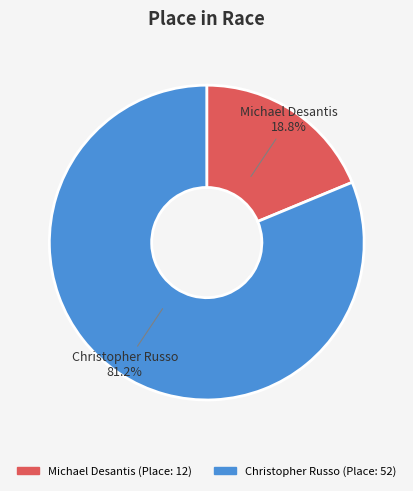

To the nearest percent, what percentage of the pie is Christopher Russo?

81%